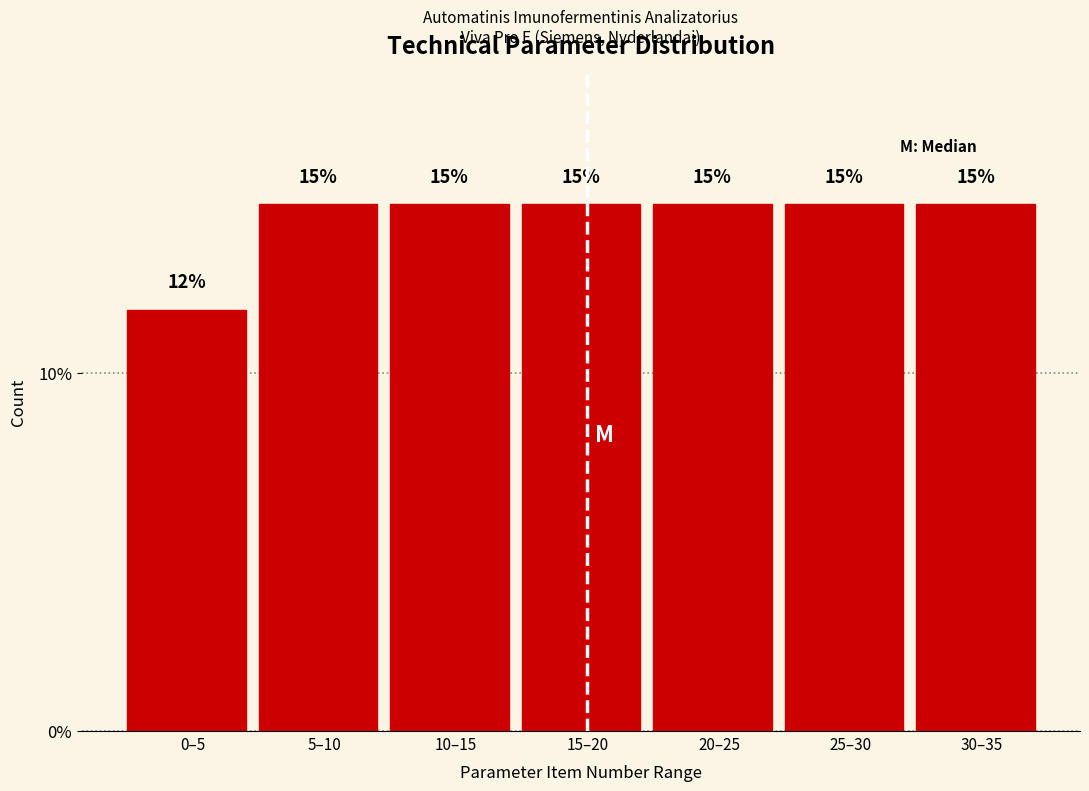

How many bars are there in total?

7